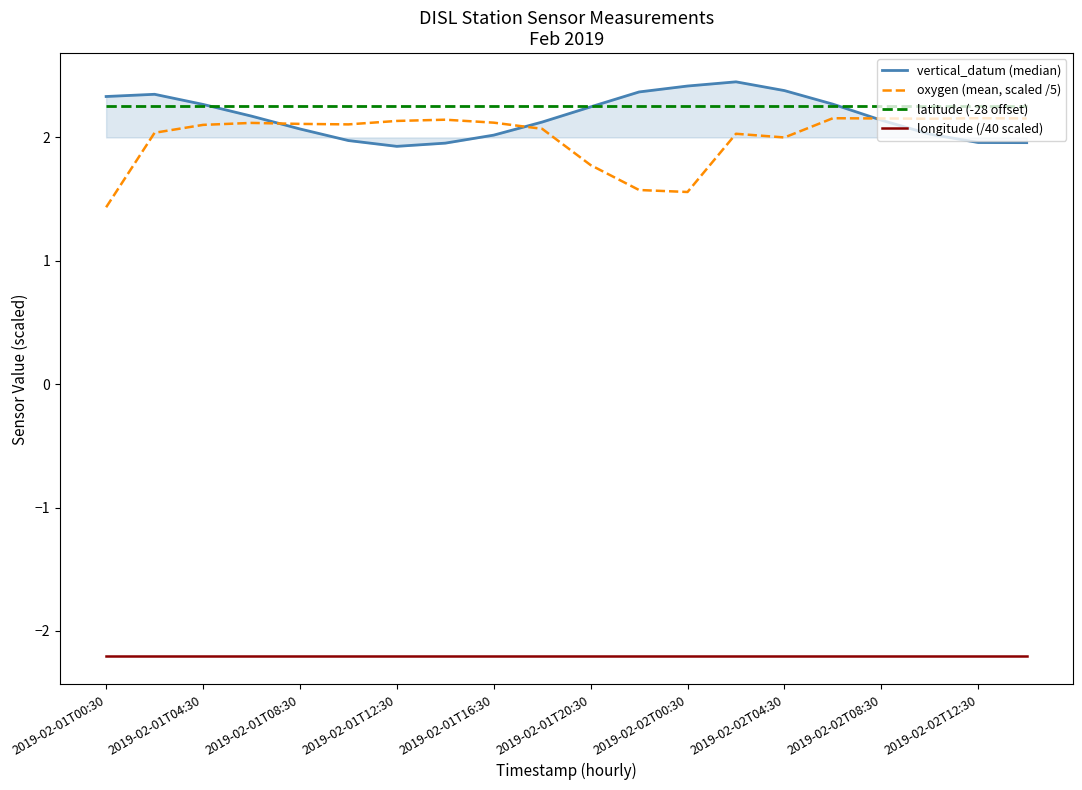

What is the lowest value of the longitude (/40 scaled) series?

-2.2